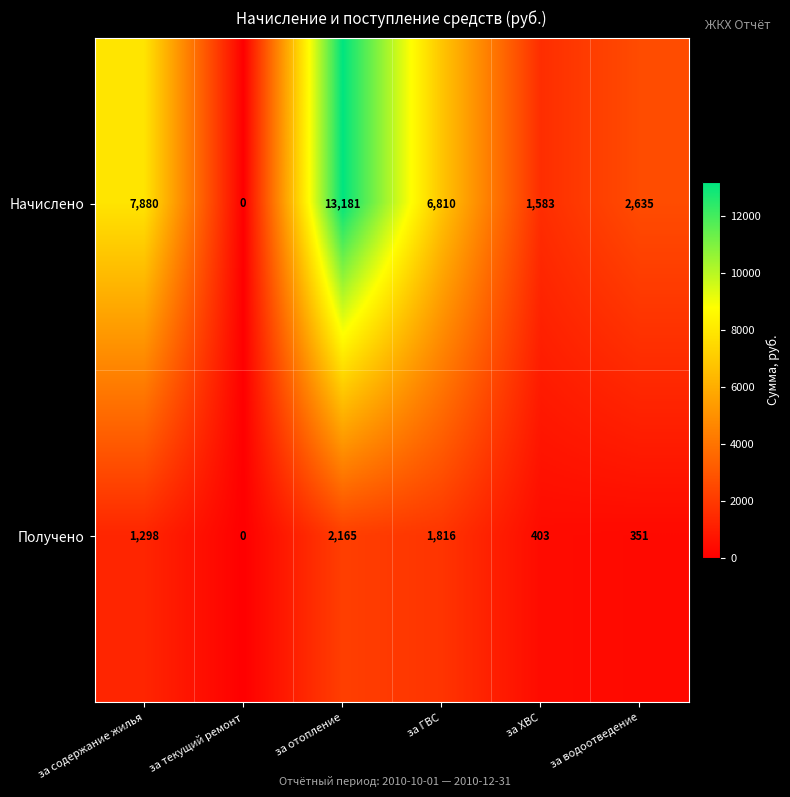

What is the maximum value shown in the chart?

13181